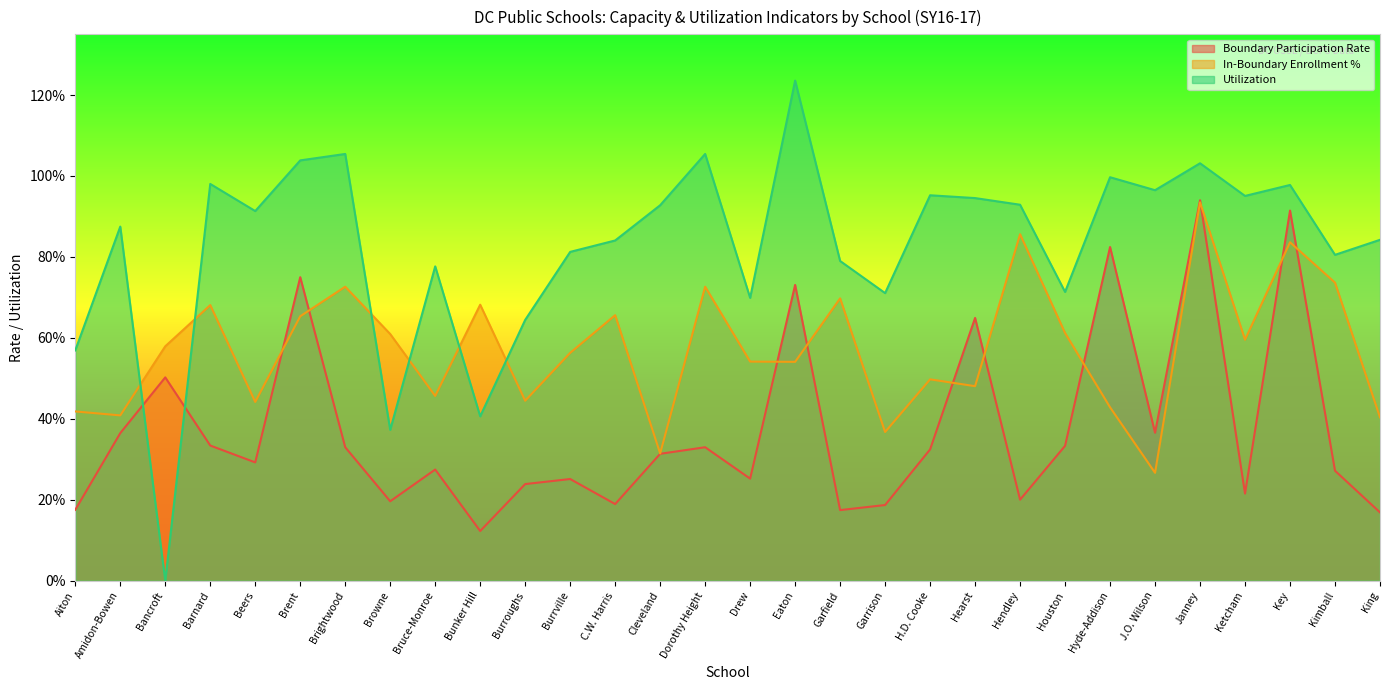

List the labels in order of In-Boundary Enrollment % value, largest first.

Janney, Hendley, Key, Kimball, Brightwood, Dorothy Height, Garfield, Bunker Hill, Barnard, C.W. Harris, Brent, Houston, Browne, Ketcham, Bancroft, Burrville, Drew, Eaton, H.D. Cooke, Hearst, Bruce-Monroe, Burroughs, Beers, Hyde-Addison, Aiton, Amidon-Bowen, King, Garrison, Cleveland, J.O. Wilson